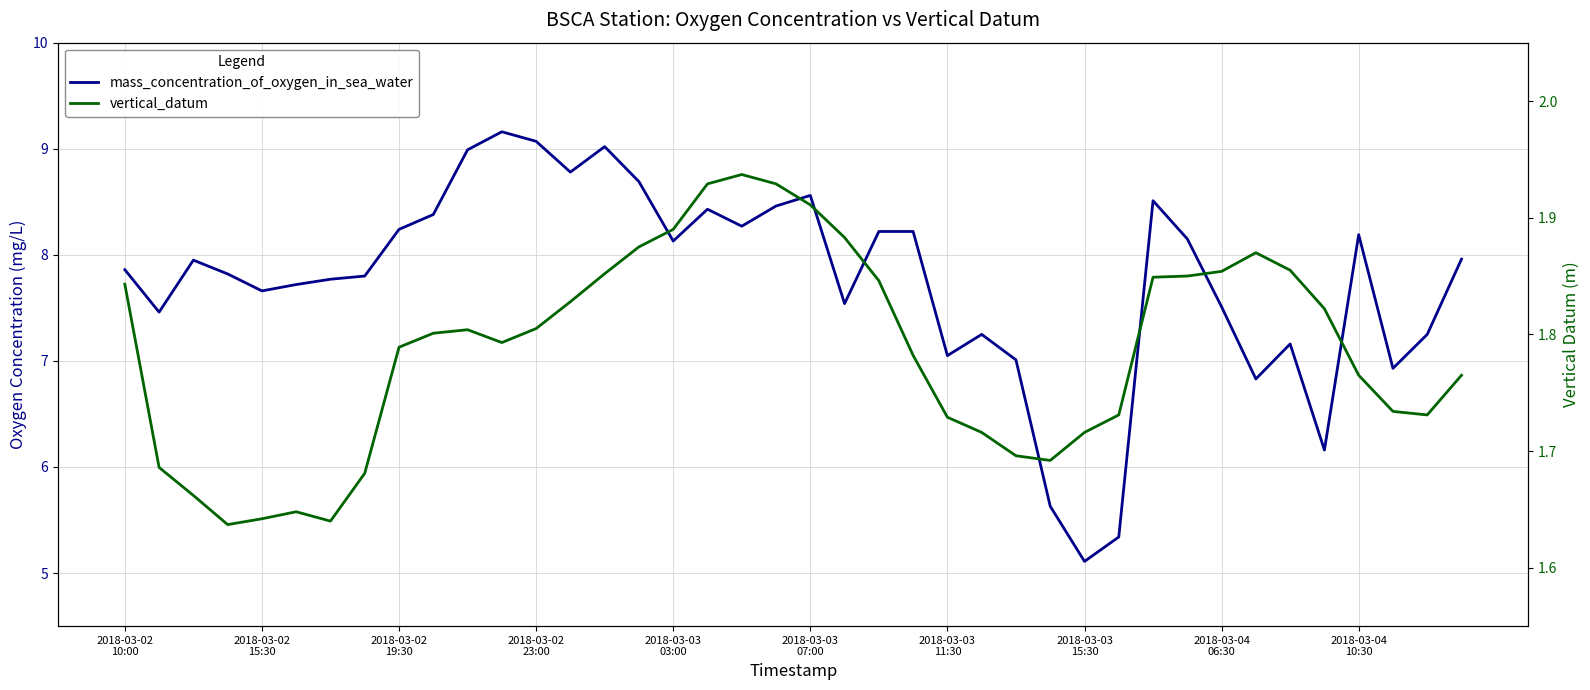

Is the value of mass_concentration_of_oxygen_in_sea_water at 22 greater than the value of vertical_datum at 2018-03-02
15:30?

Yes